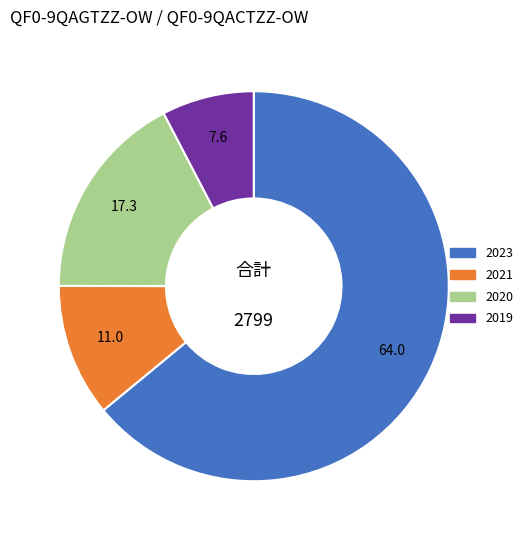

Is there a majority slice in this chart?

Yes